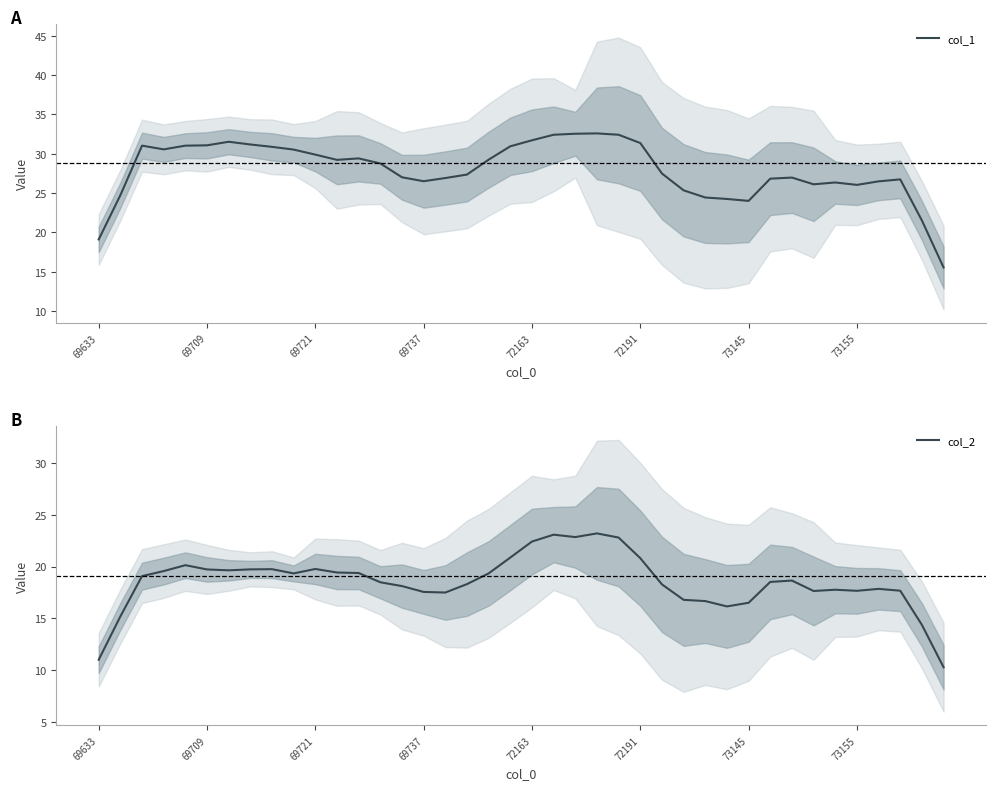

What is the maximum value for col_2?

23.2